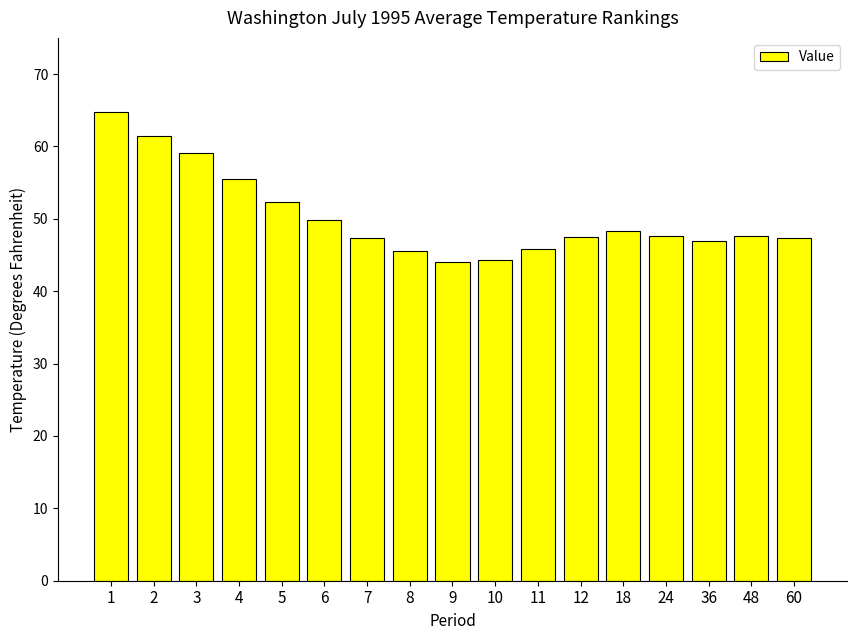

What is the smallest value displayed?

44.1